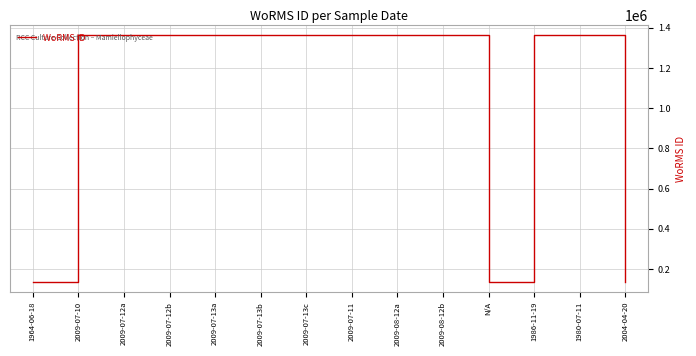

The value at 2009-07-13c is 1361176. True or false?

True